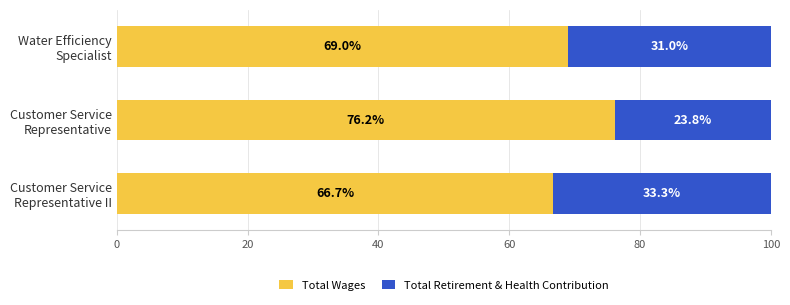

What is the highest value of the Total Wages series?

76.2